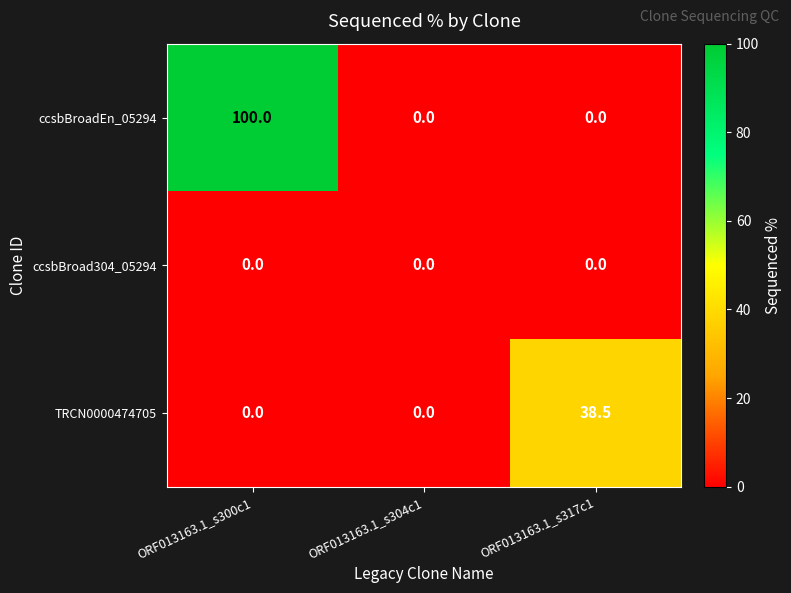

Rank the series by their maximum value, from highest to lowest.

ccsbBroadEn_05294, TRCN0000474705, ccsbBroad304_05294